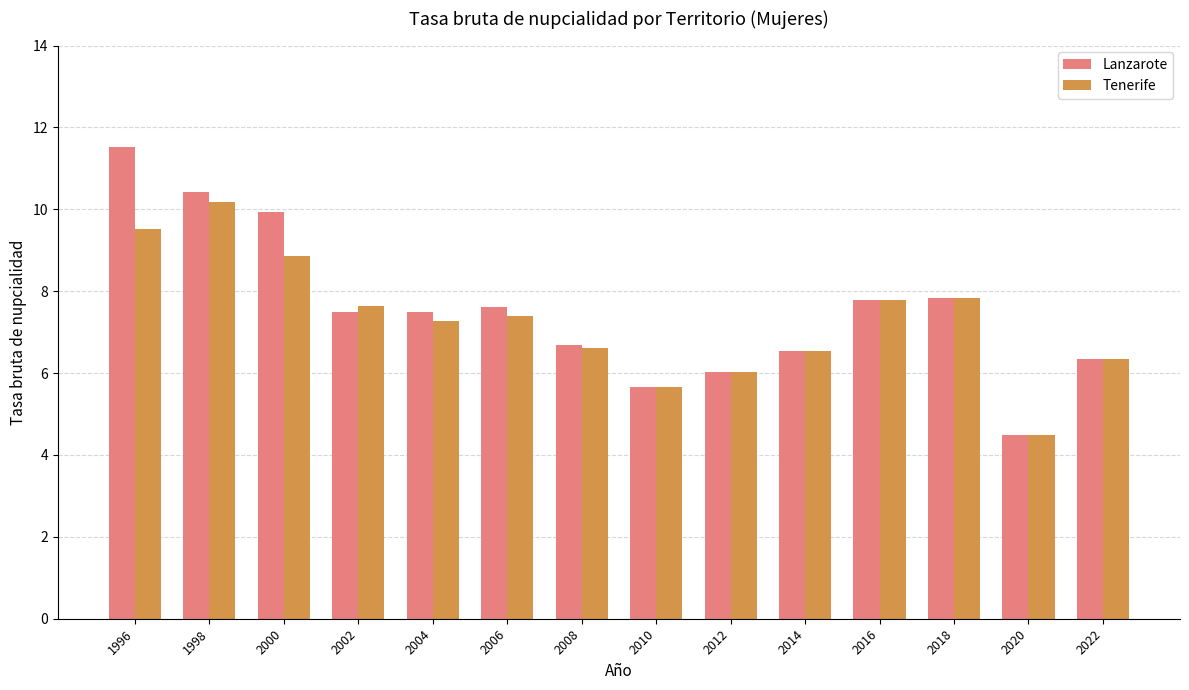

What is the difference between the maximum and minimum values in the Tenerife series?

5.7